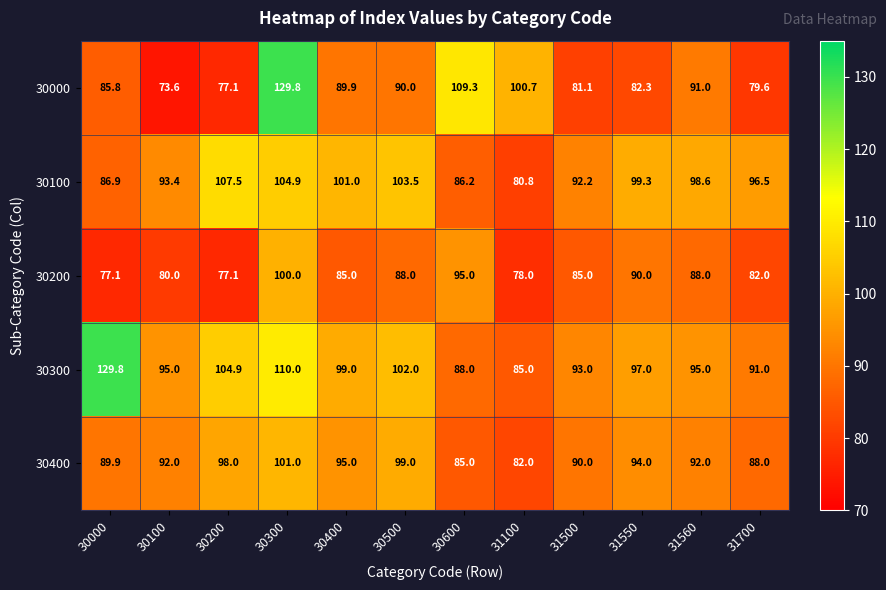

What is the minimum value shown in the chart?

73.6